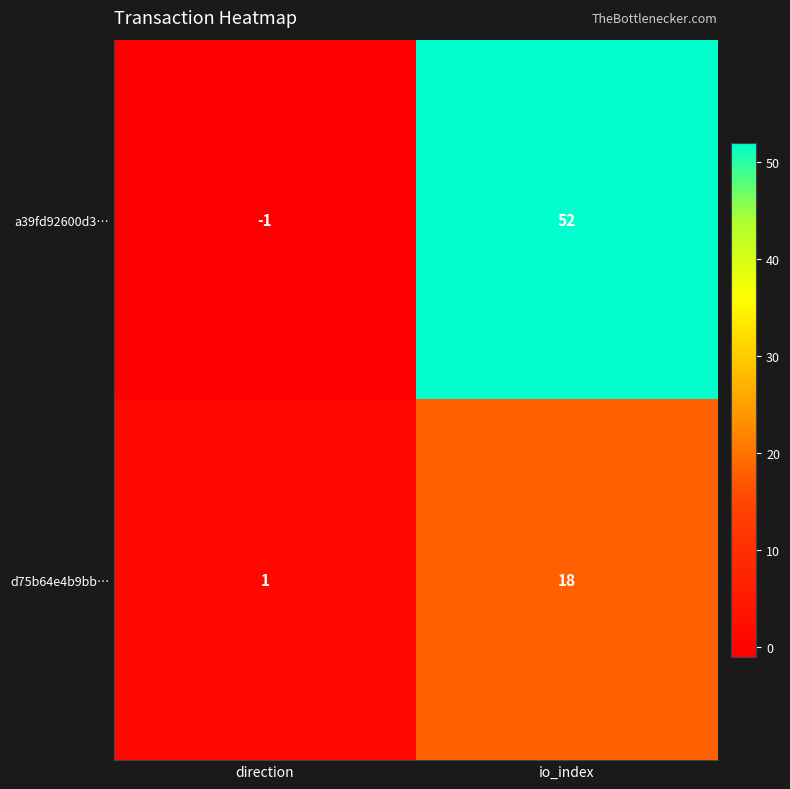

Rank the series at direction from highest to lowest value.

d75b64e4b9bb…, a39fd92600d3…